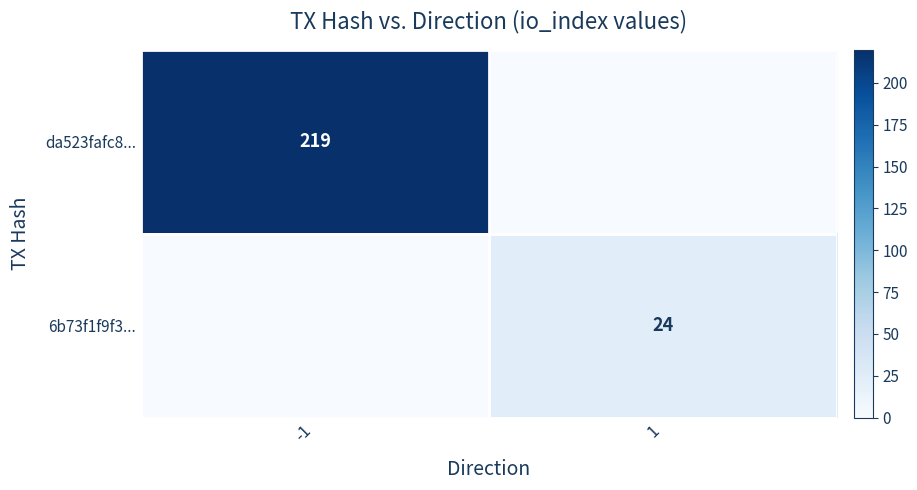

The value of da523fafc8... at -1 is 219. True or false?

True